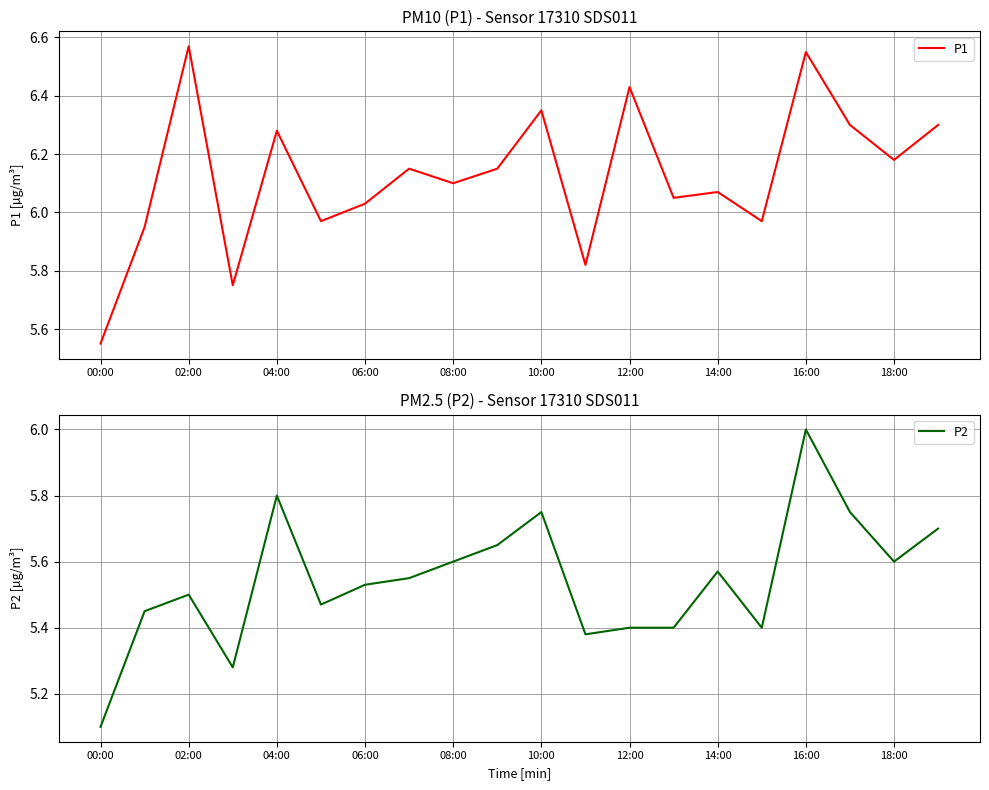

Is it true that P1 equals 2.1 at 12:00?

False